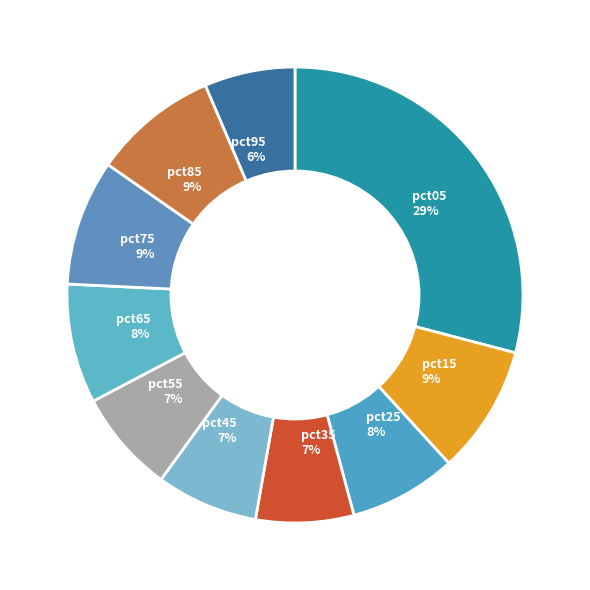

How many slices are in this pie chart?

10